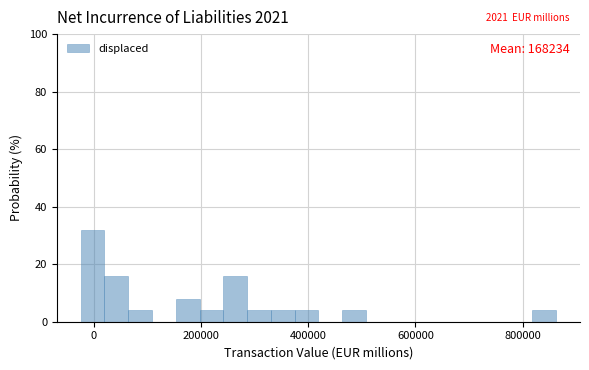

Read against the x-axis, roughly where is the centre of the tallest bar?

0